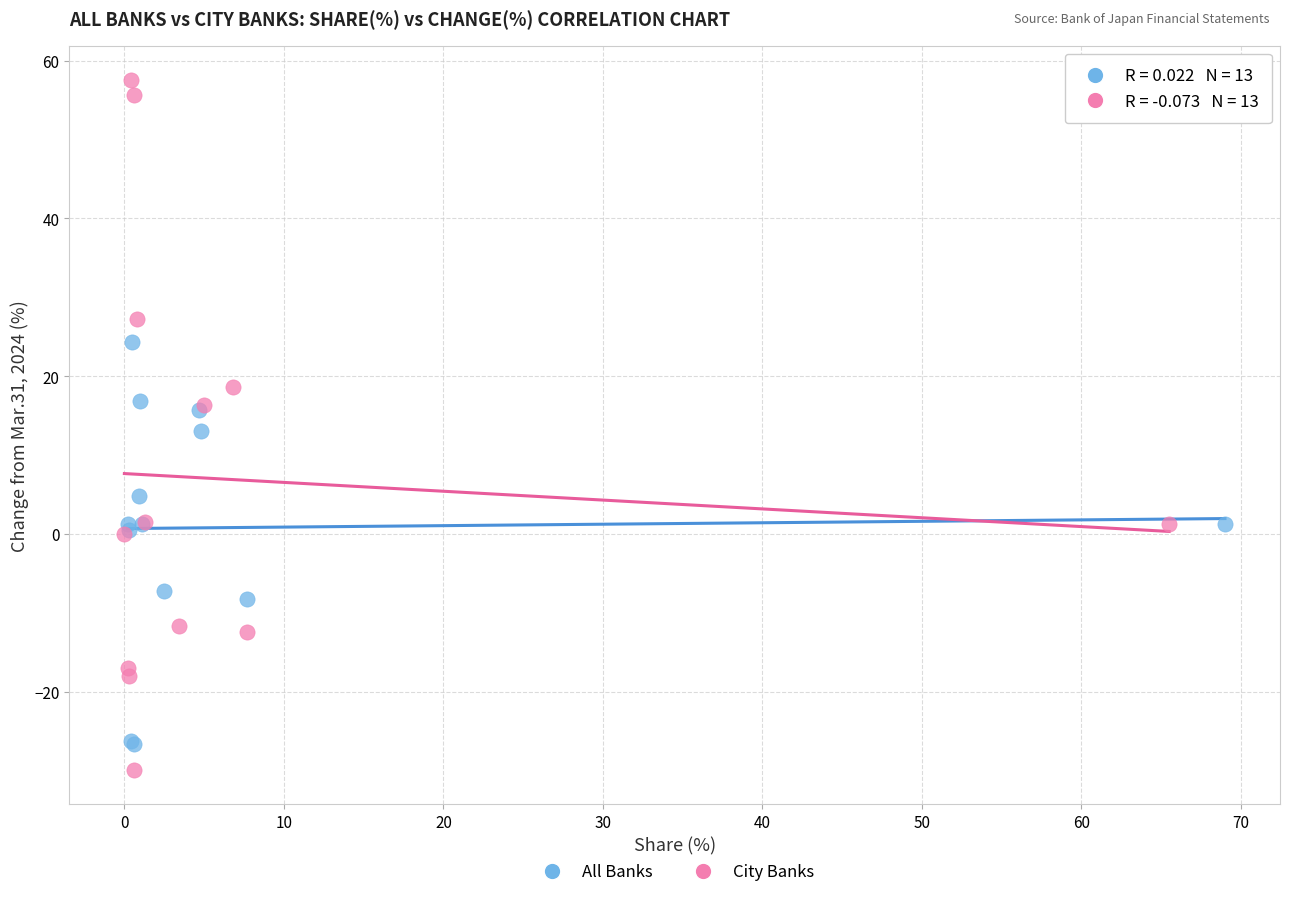

Which series has the largest Y range (max minus min)?

City Banks